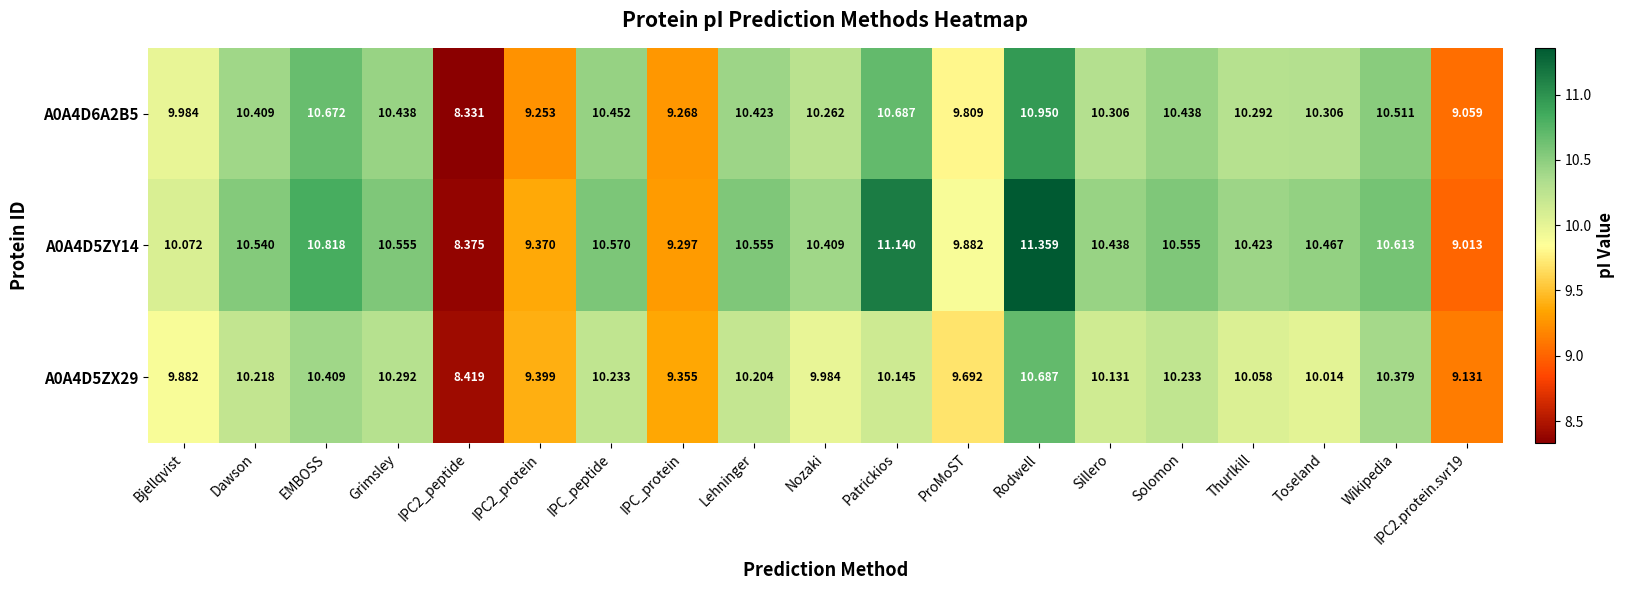

Where does the A0A4D6A2B5 series first go above 10?

Dawson